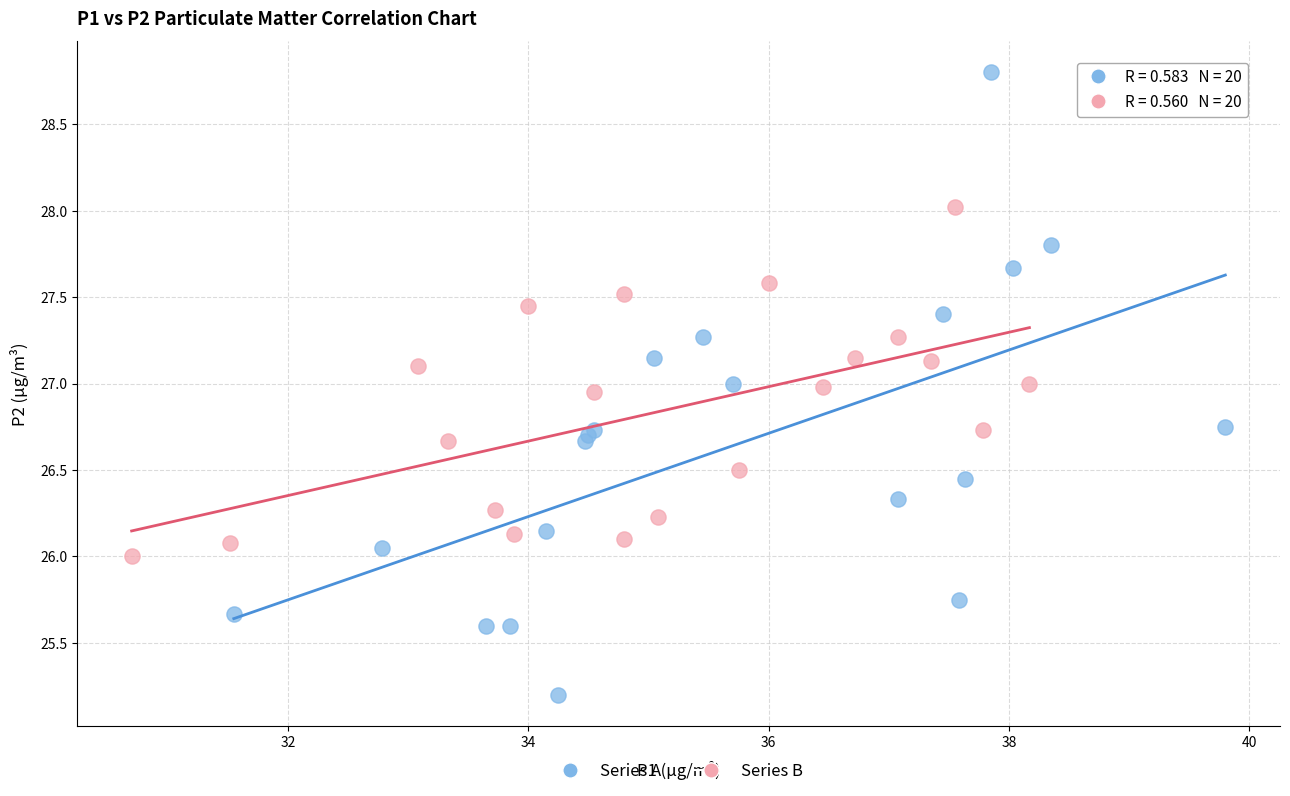

Which series has the largest Y range (max minus min)?

Series A